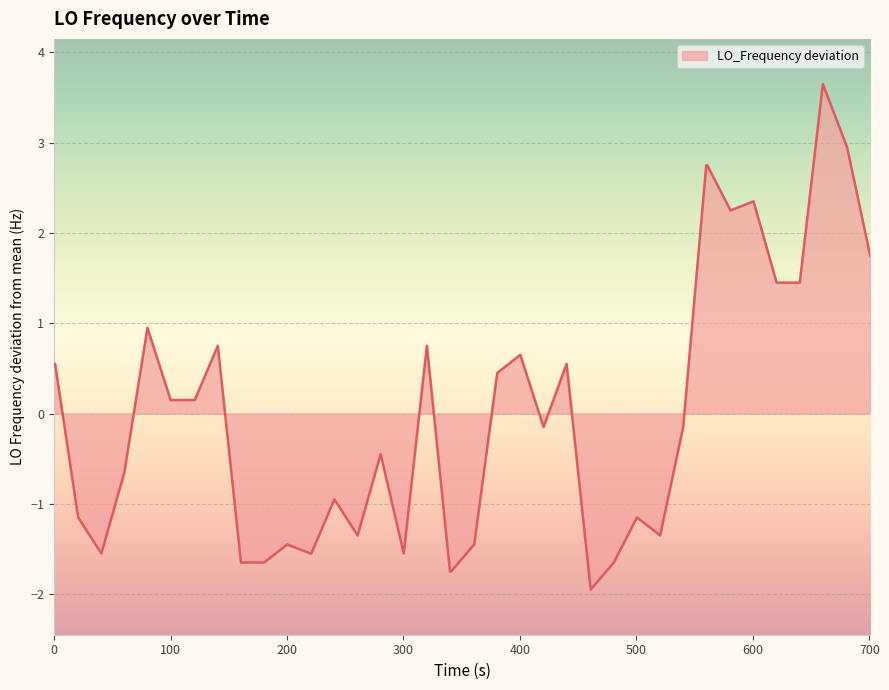

What is the difference between the maximum and minimum values?

5.6